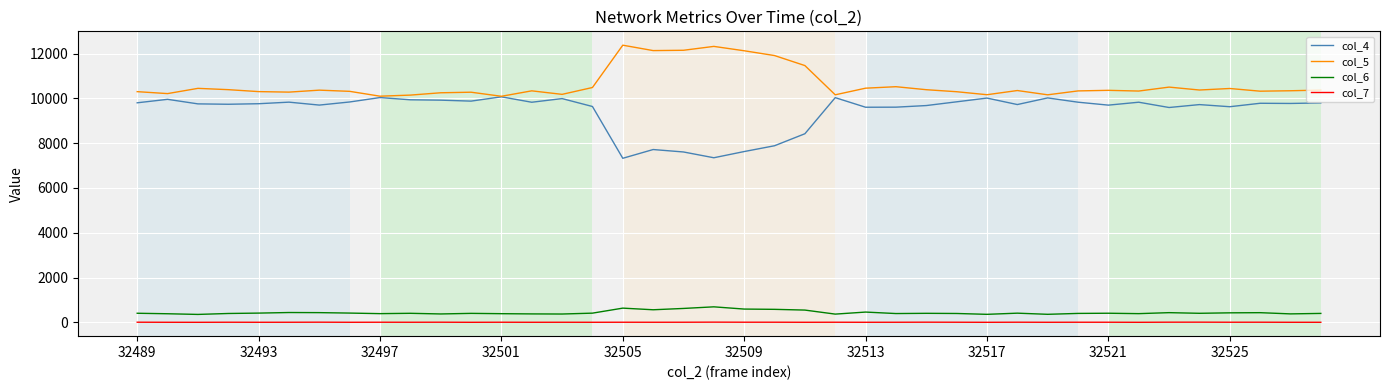

How many values in the col_6 series are below 403?

19